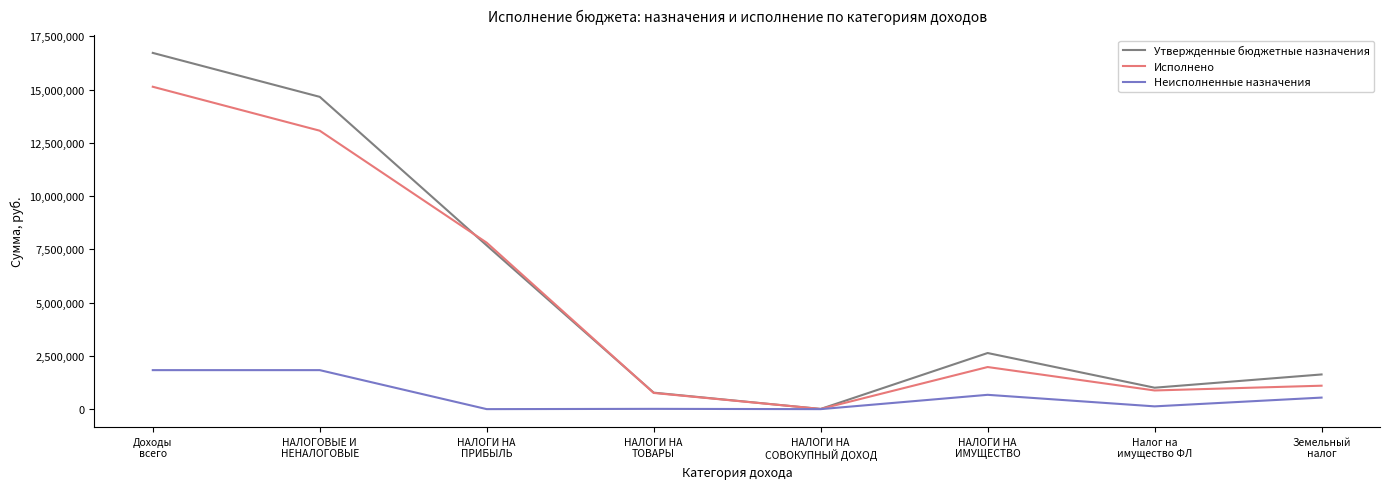

At which category is the sum across all series the highest?

Доходы
всего